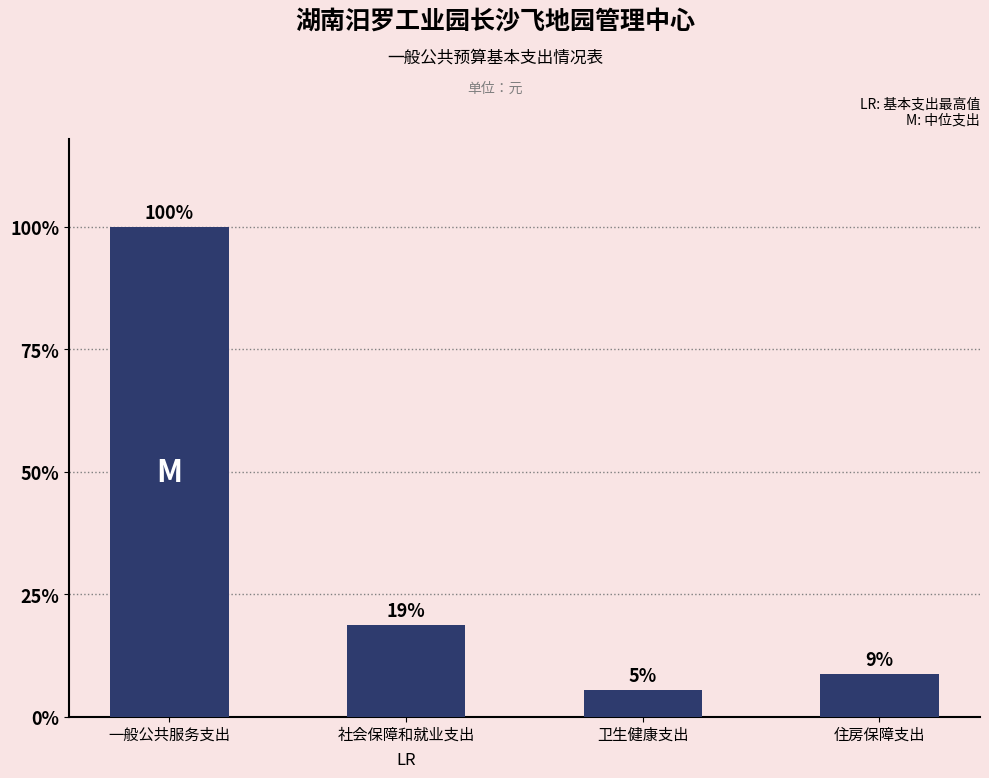

What is the sum of all values?

520706